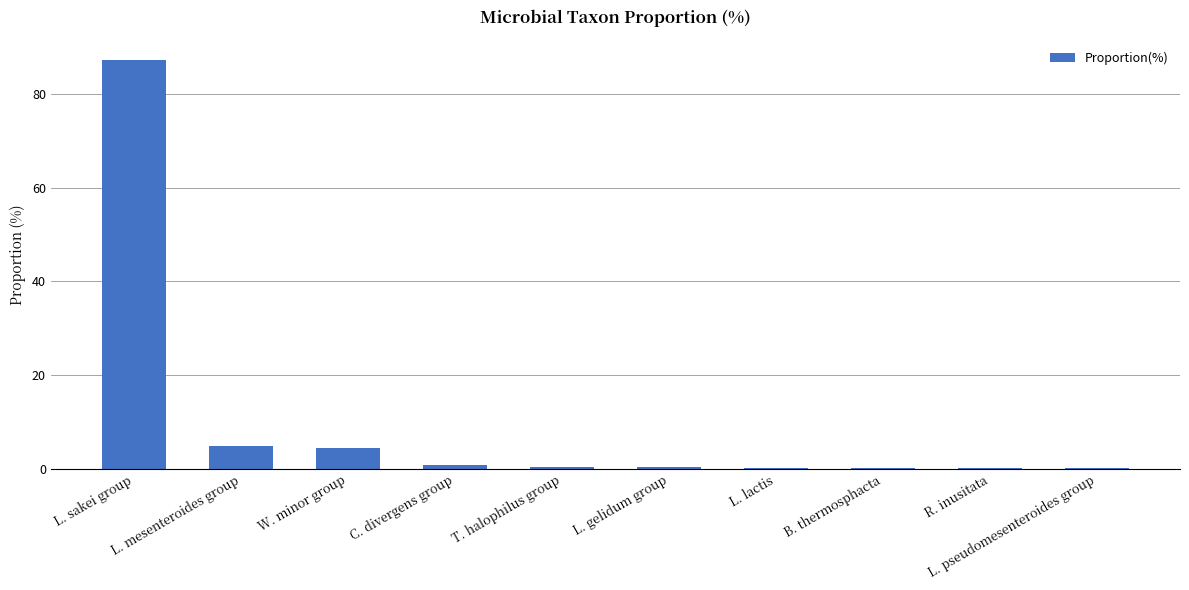

The chart shows a value of 4.3 at W. minor group. True or false?

True